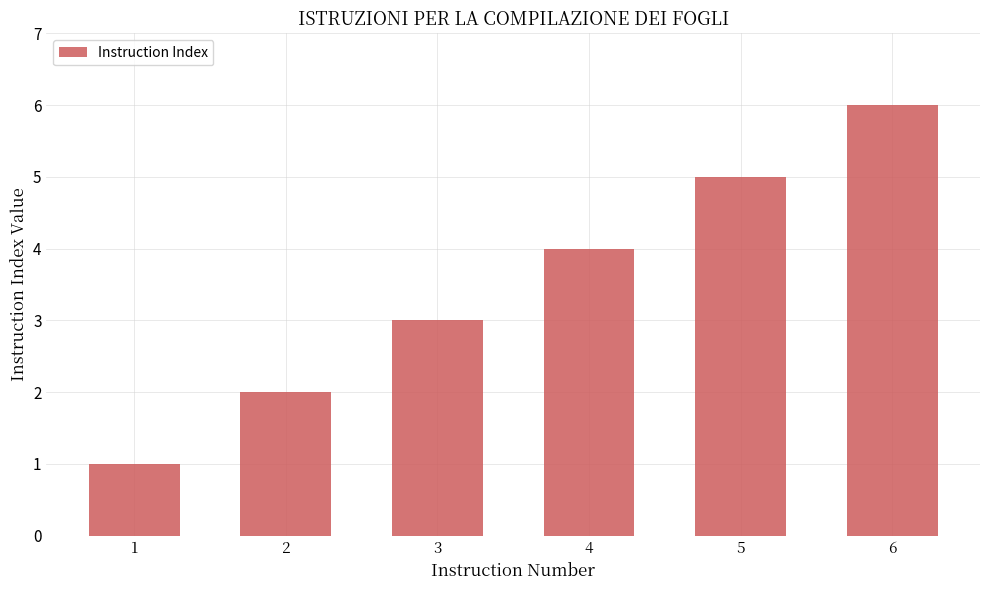

Reading left to right, what are all the values shown in this chart?

1	2	3	4	5	6